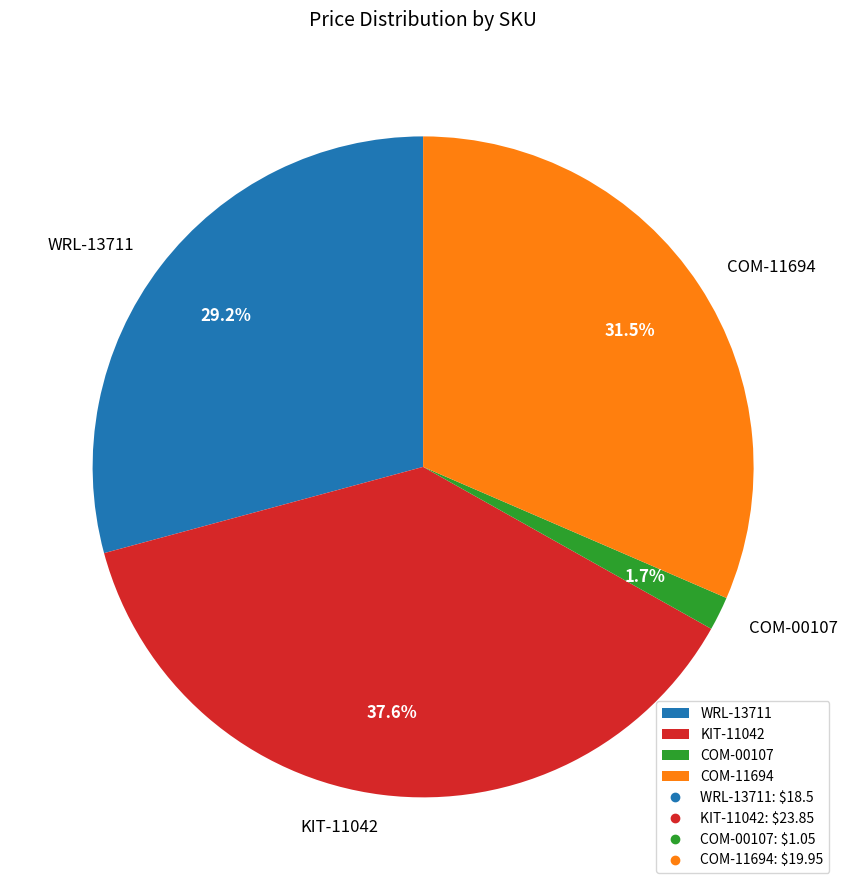

Which has a higher value, WRL-13711 or COM-11694?

COM-11694